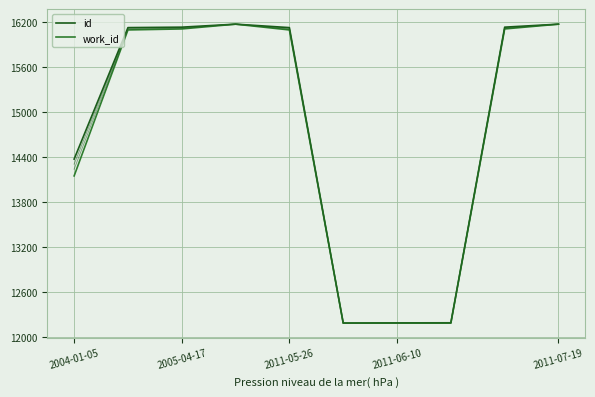

True or false: id and work_id cross at least once.

False